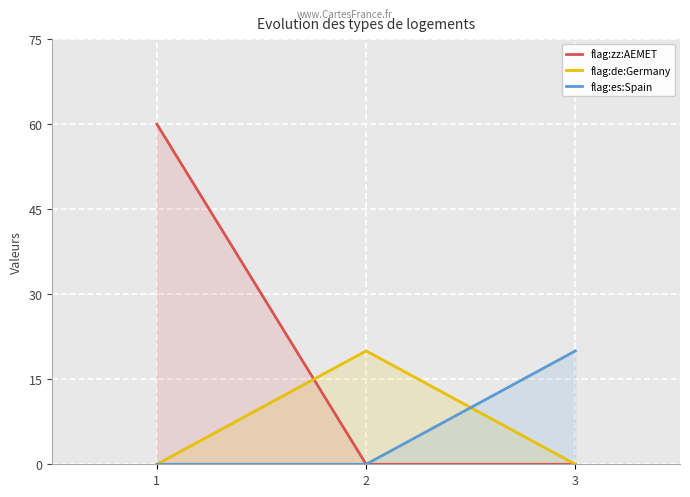

Which has a higher value, 3 or 2?

3